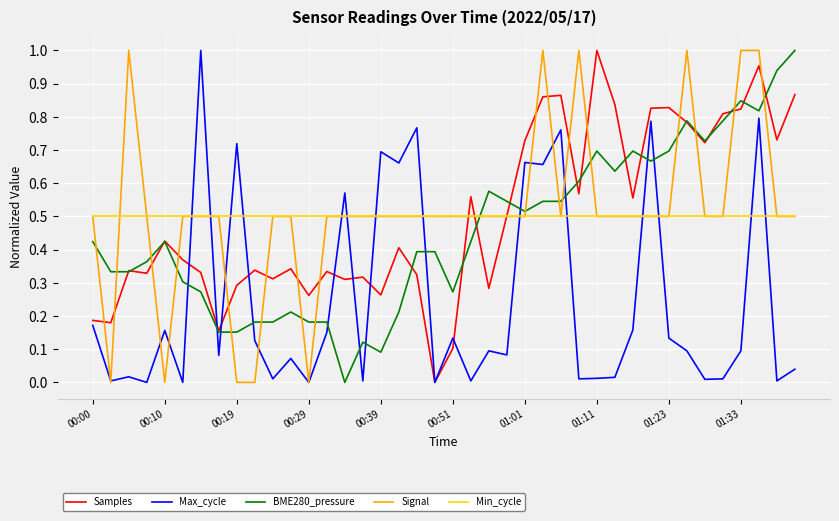

How many times do BME280_pressure and Signal cross each other?

17